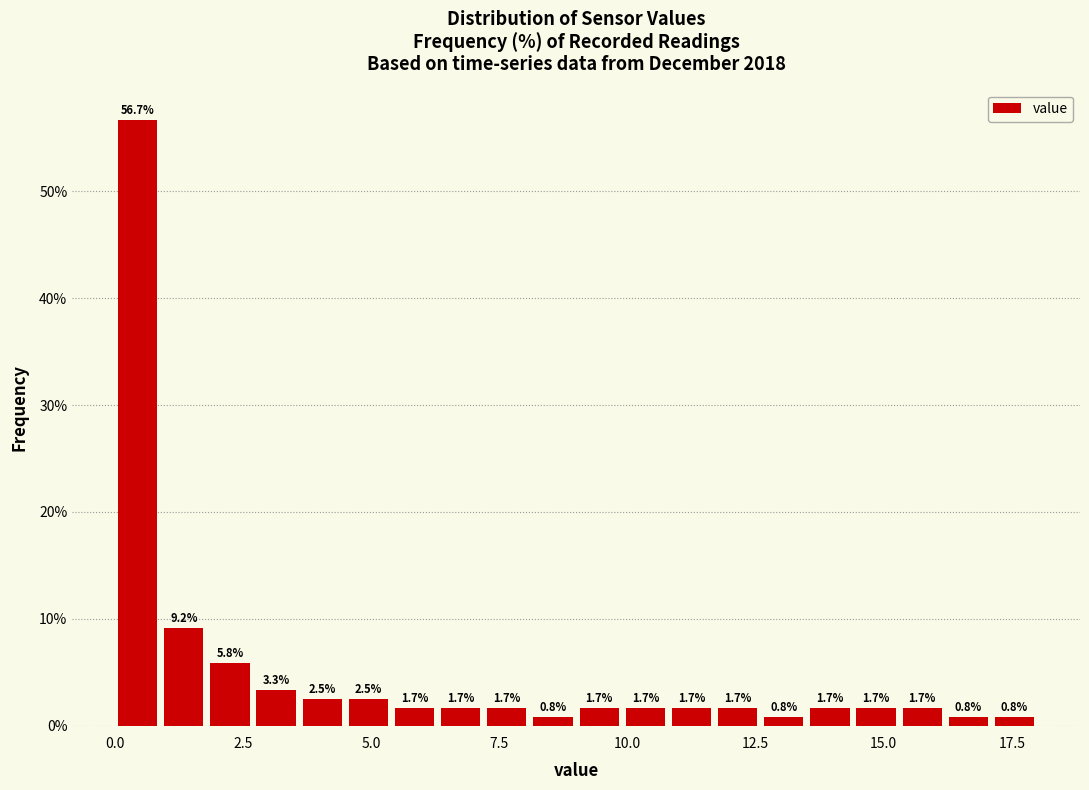

Around what value on the x-axis is the tallest bar? Give the approximate position of its centre, as read against the axis.

0.5